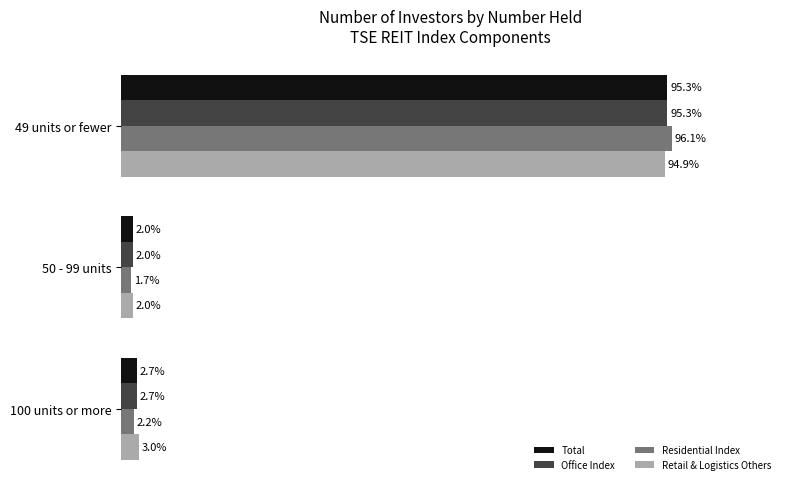

List the labels in order of Retail & Logistics Others value, largest first.

49 units or fewer, 100 units or more, 50 - 99 units